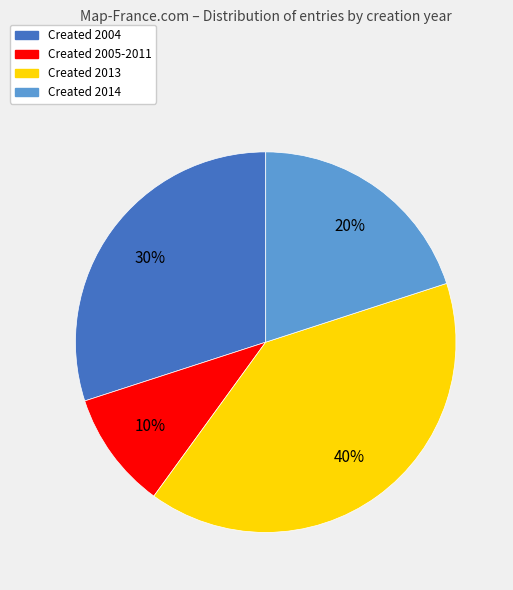

To the nearest percent, what is the difference between the largest and smallest slice percentages?

30%